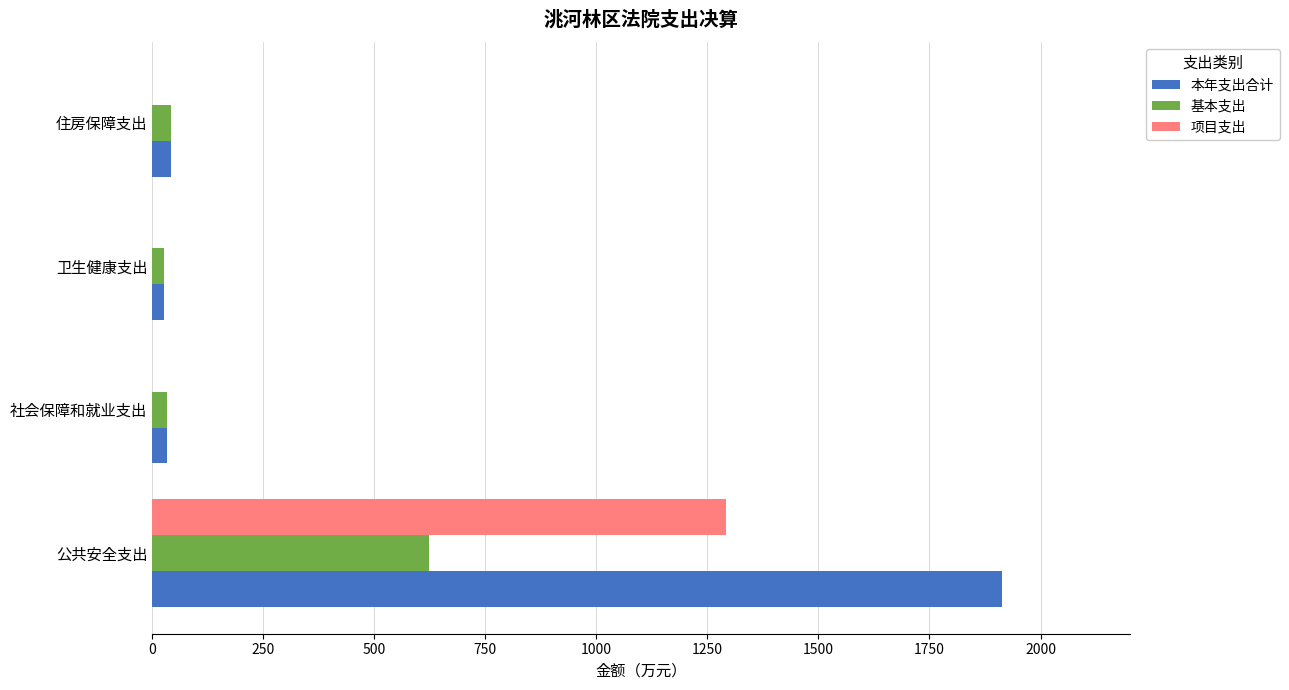

Which series has the largest total across all categories?

本年支出合计